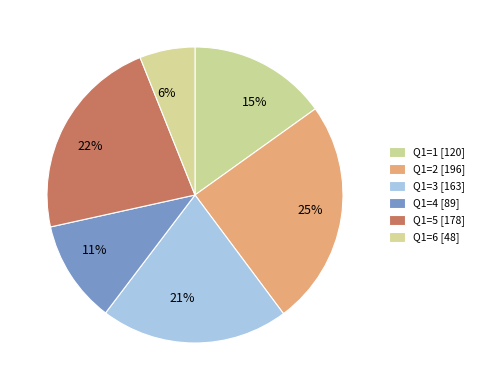

How many slices are in this pie chart?

6